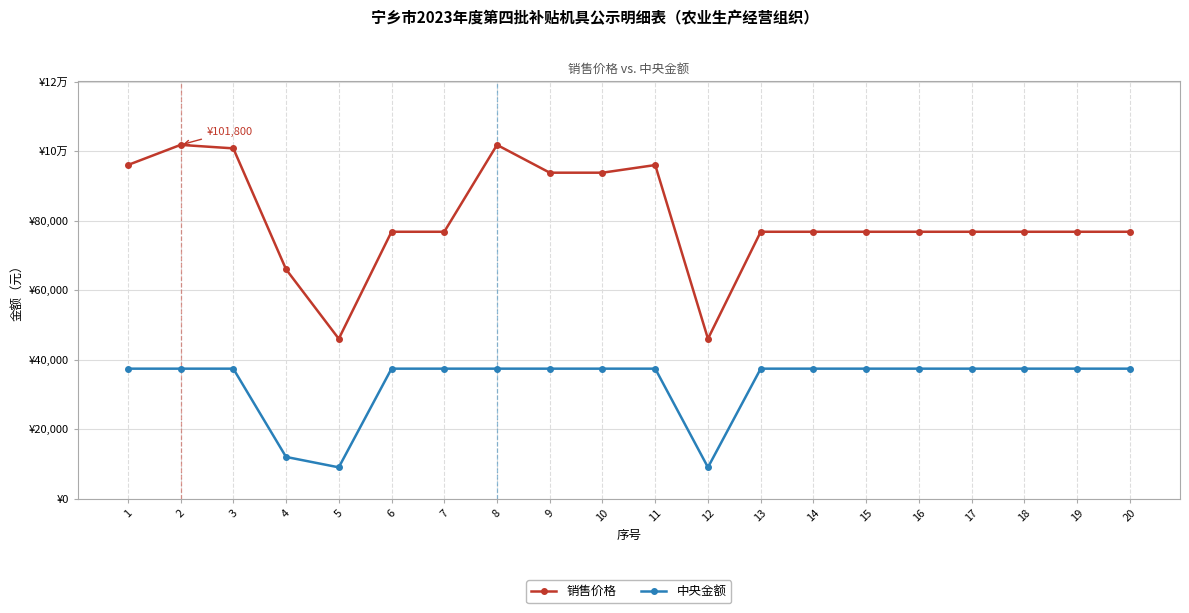

What is the total value across all series at 10?

131200